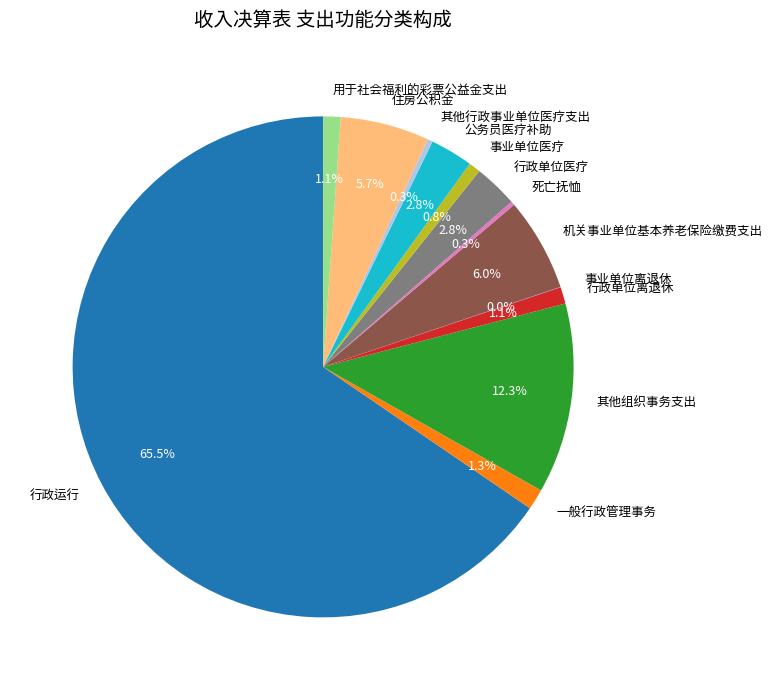

To the nearest percent, what is the combined percentage of 住房公积金 and 用于社会福利的彩票公益金支出?

7%